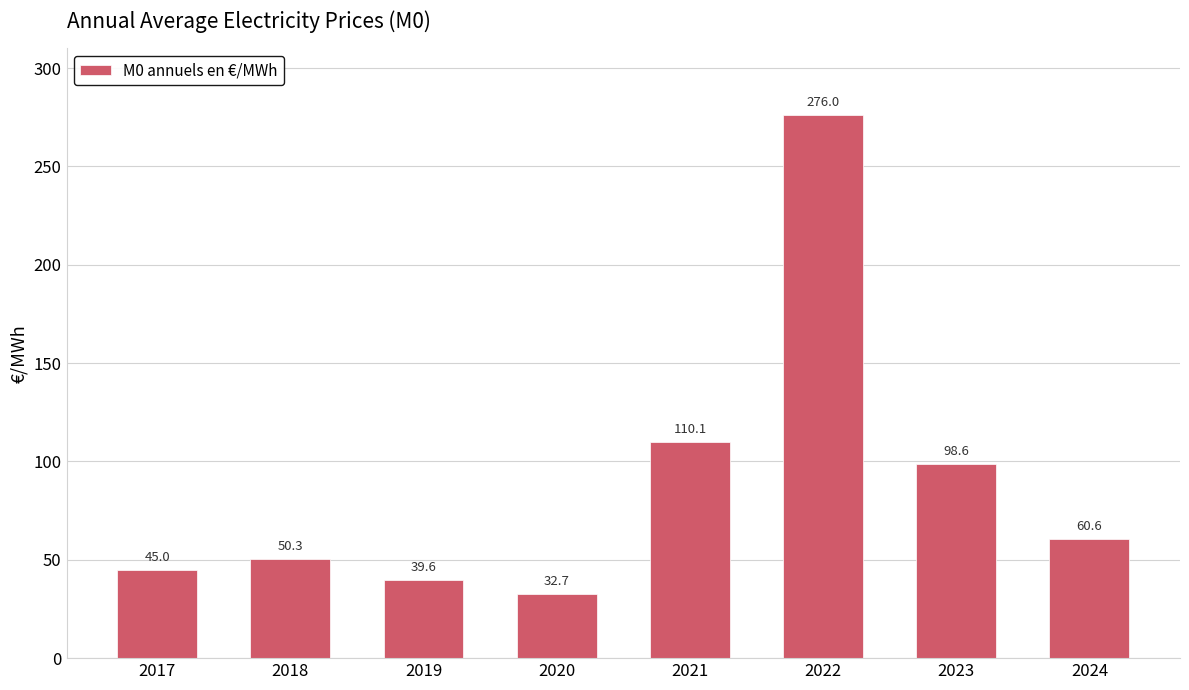

Are the bars horizontal?

No